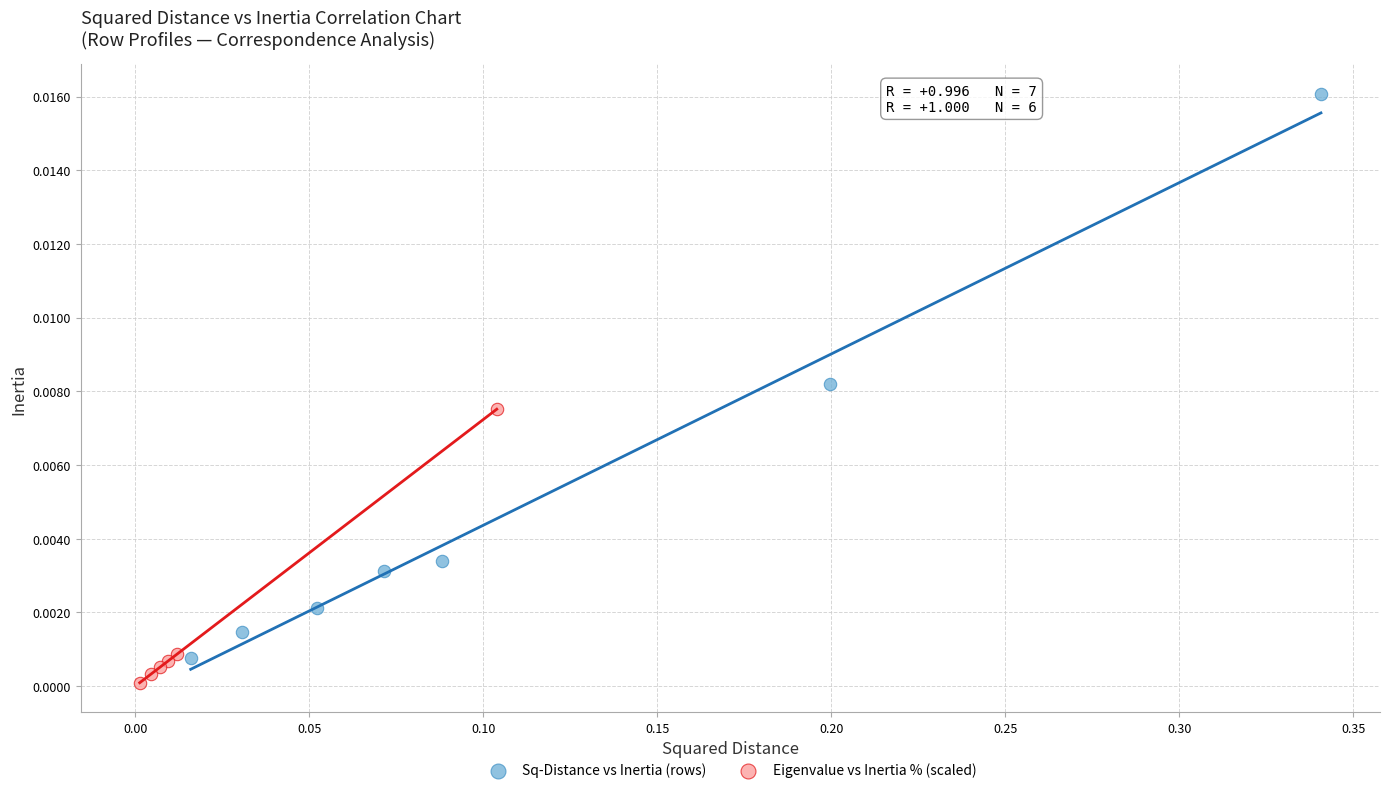

Which series has the widest spread of Y values?

Sq-Distance vs Inertia (rows)